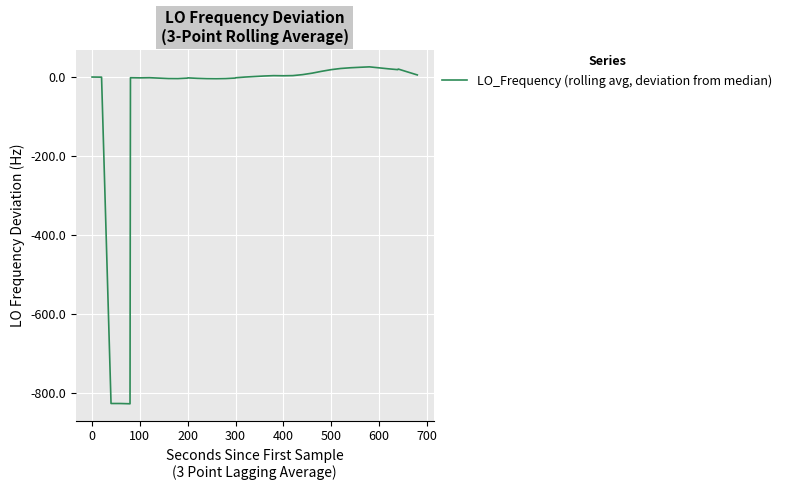

What is the difference between the maximum and minimum values?

854.3